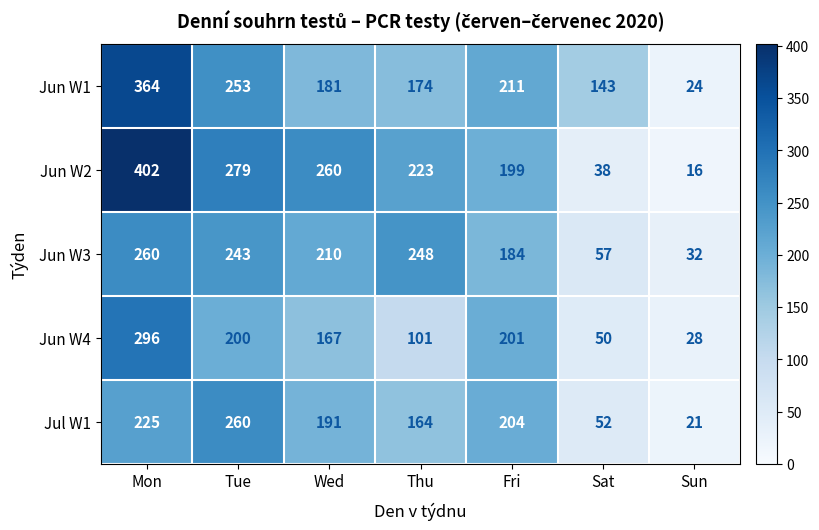

Where does the Jun W1 series first go above 181?

Mon